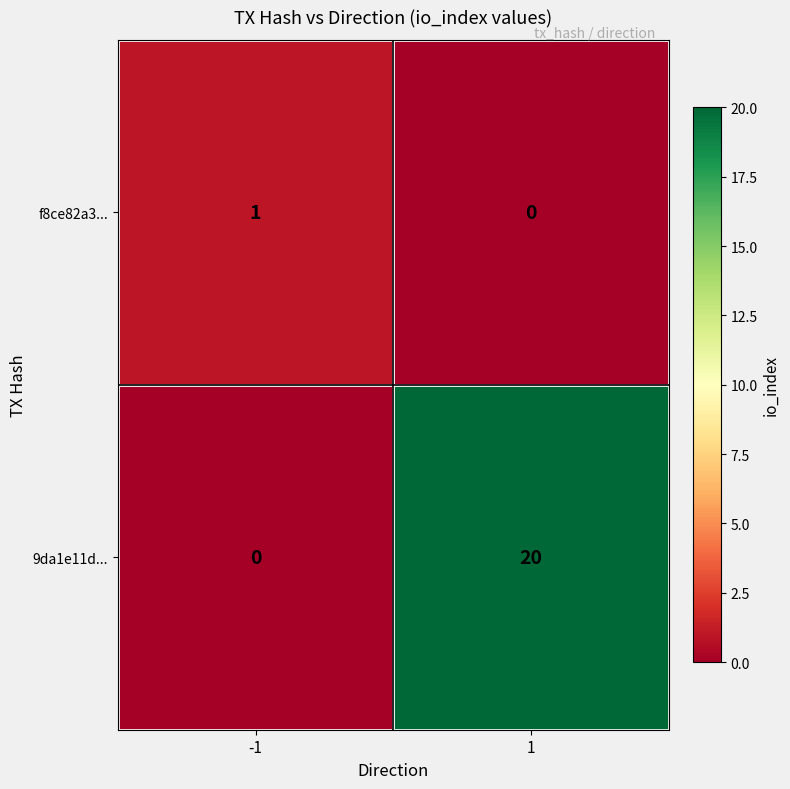

What is the sum of all 9da1e11d... values?

20